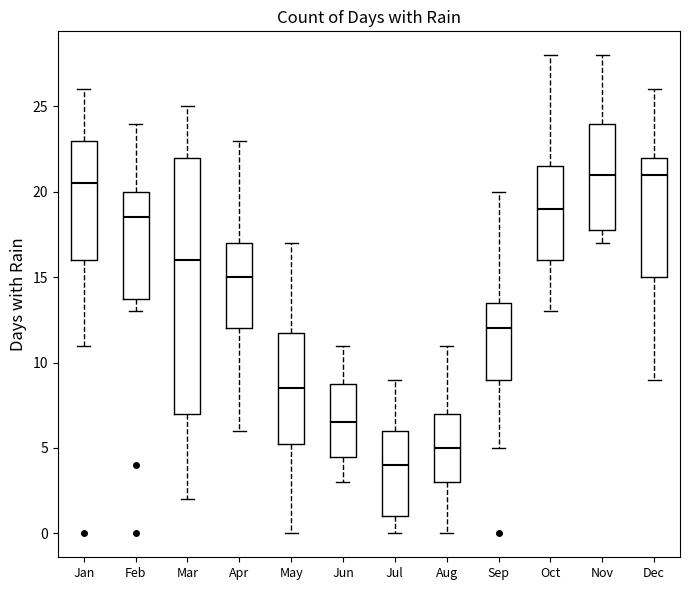

Reading left to right, transcribe this box plot: for each box, give where its median line is, the range the box spans, and where its two whiskers end, as read against the y-axis. The values are not printed on the chart, so give them approximately, as read against the axis.

Jan: median 20.5, box 16.0 to 23.0, whiskers 11.0 to 26.0
Feb: median 18.5, box 14.0 to 20.0, whiskers 13.0 to 24.0
Mar: median 16.0, box 7.0 to 22.0, whiskers 2.0 to 25.0
Apr: median 15.0, box 12.0 to 17.0, whiskers 6.0 to 23.0
May: median 8.5, box 5.5 to 12.0, whiskers 0.0 to 17.0
Jun: median 6.5, box 4.5 to 9.0, whiskers 3.0 to 11.0
Jul: median 4.0, box 1.0 to 6.0, whiskers 0.0 to 9.0
Aug: median 5.0, box 3.0 to 7.0, whiskers 0.0 to 11.0
Sep: median 12.0, box 9.0 to 13.5, whiskers 5.0 to 20.0
Oct: median 19.0, box 16.0 to 21.5, whiskers 13.0 to 28.0
Nov: median 21.0, box 18.0 to 24.0, whiskers 17.0 to 28.0
Dec: median 21.0, box 15.0 to 22.0, whiskers 9.0 to 26.0